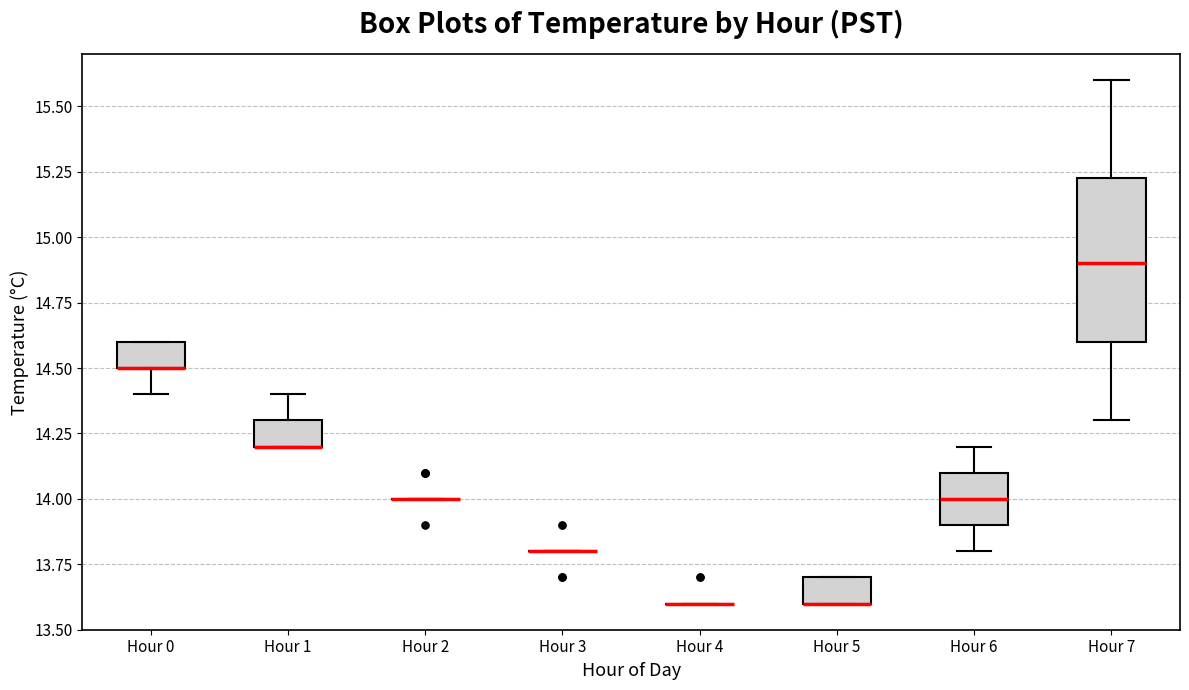

Which box is the tallest, from its lower edge to its upper edge?

Hour 7